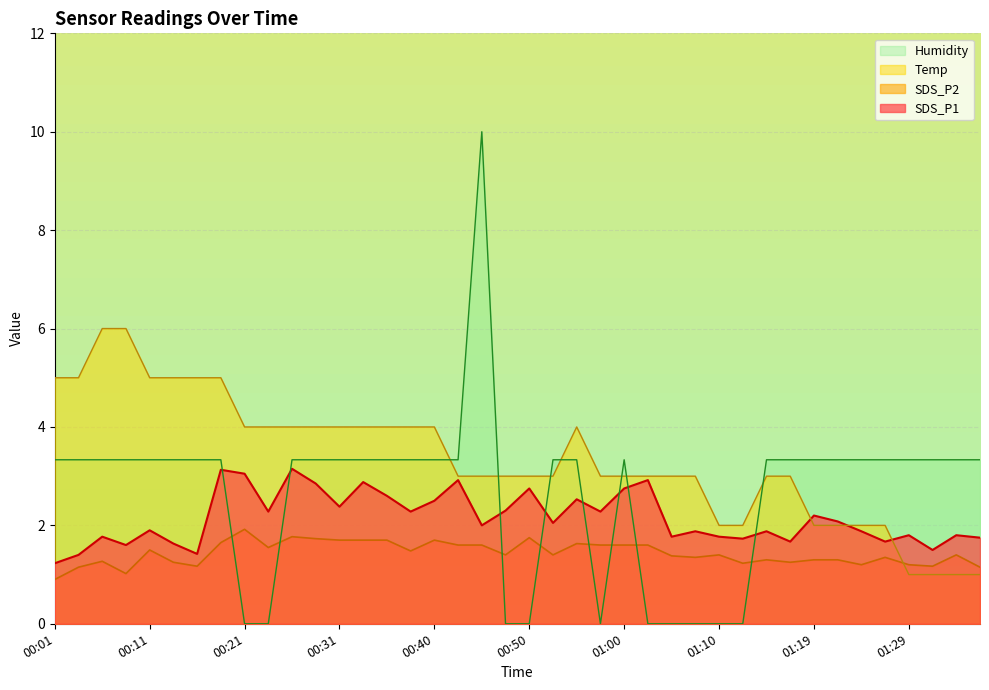

True or false: Temp and SDS_P1 cross at least once.

True